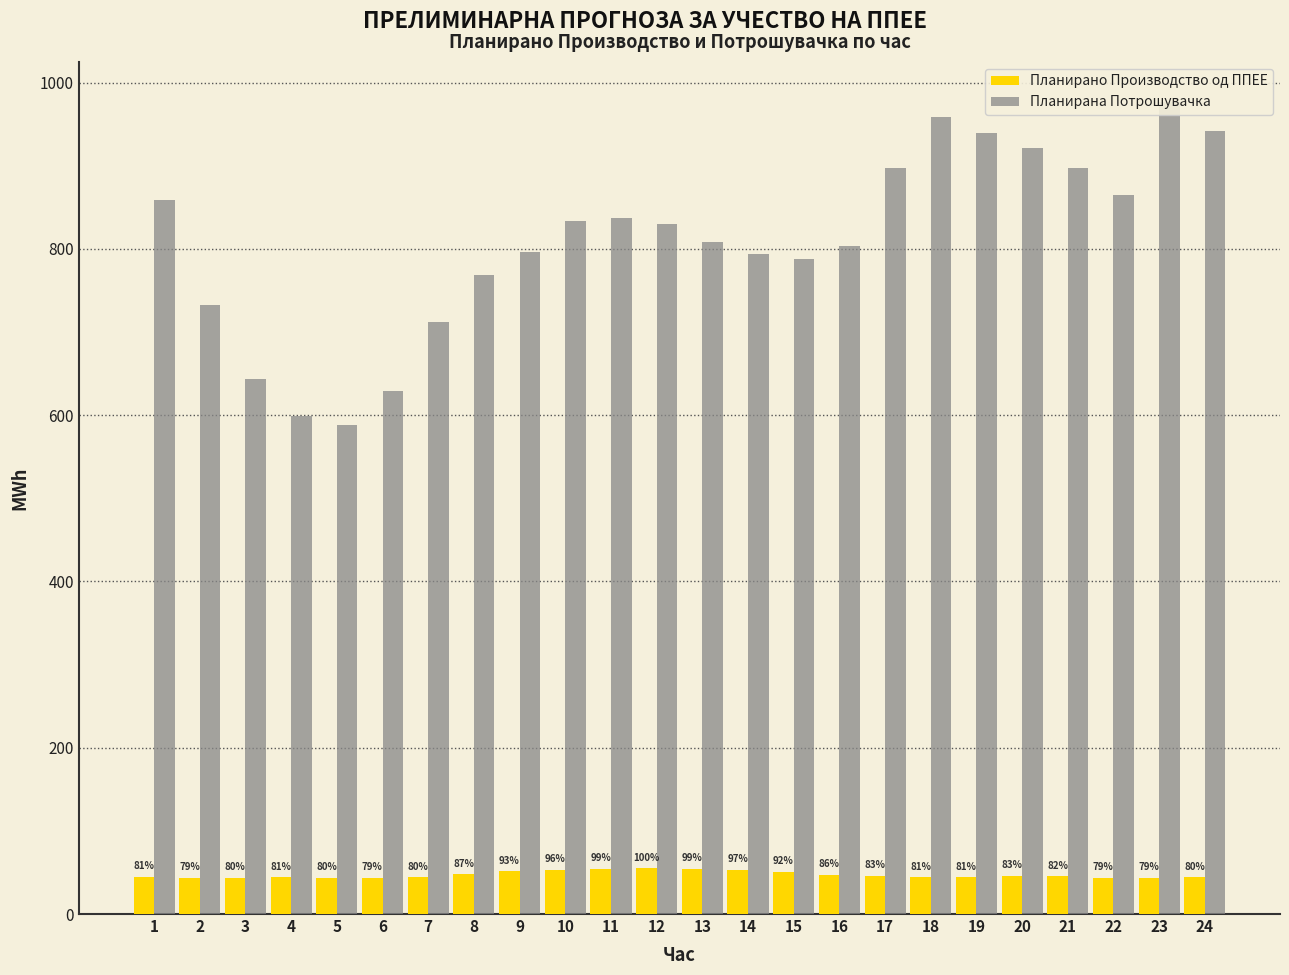

Does the chart contain any negative values?

No